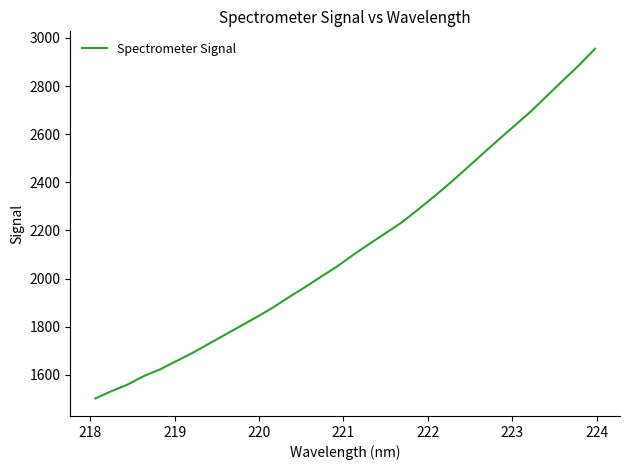

What is the greatest value displayed?

2954.5